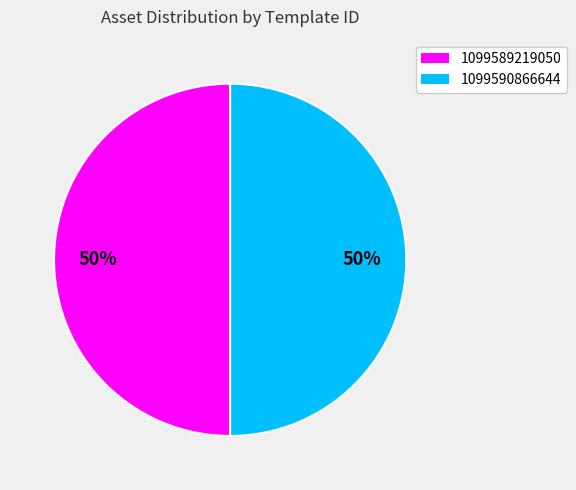

How many segments does this pie chart have?

2